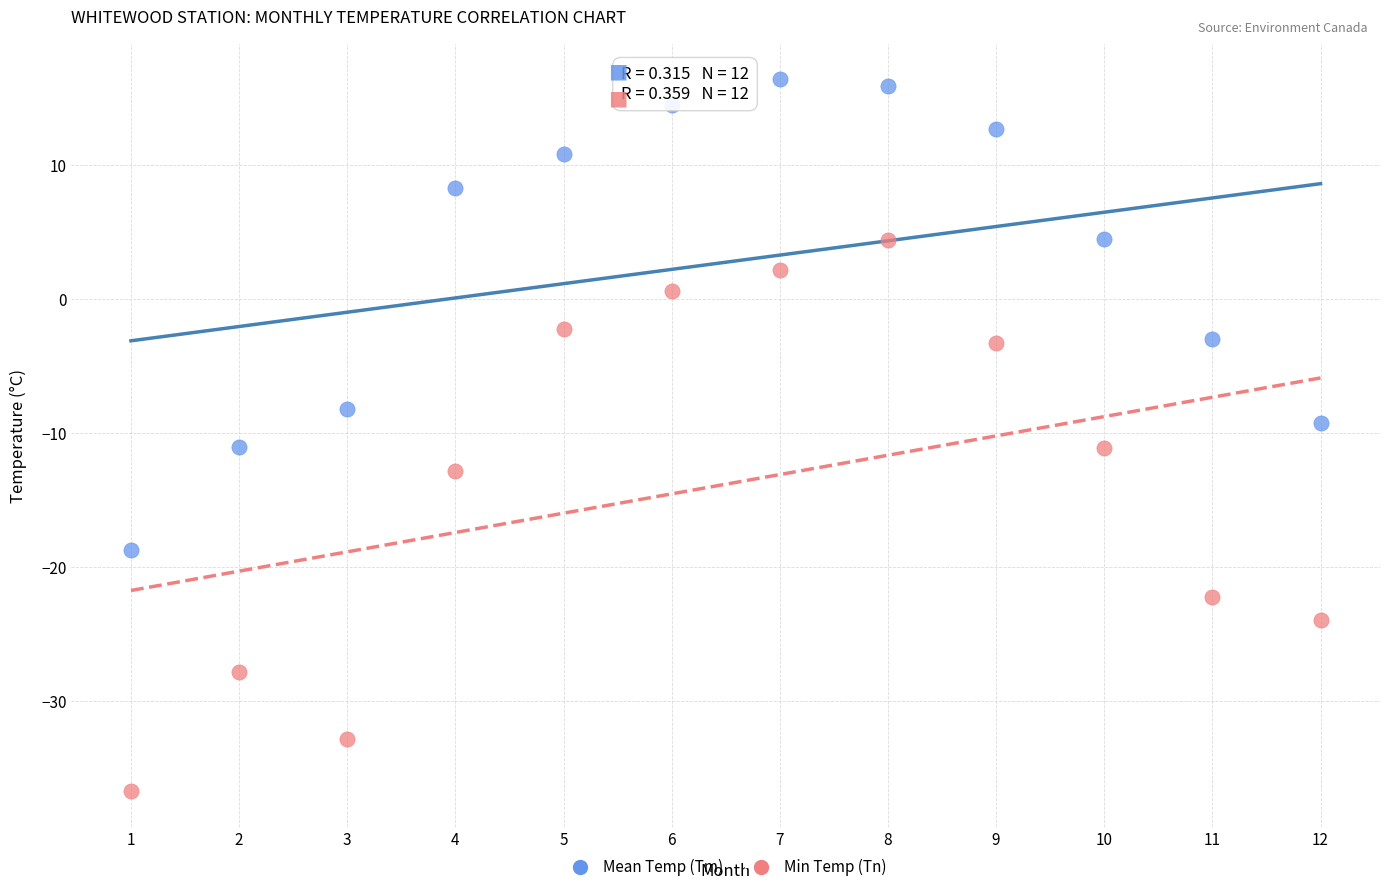

Which series reaches the maximum Y coordinate?

Mean Temp (Tm)